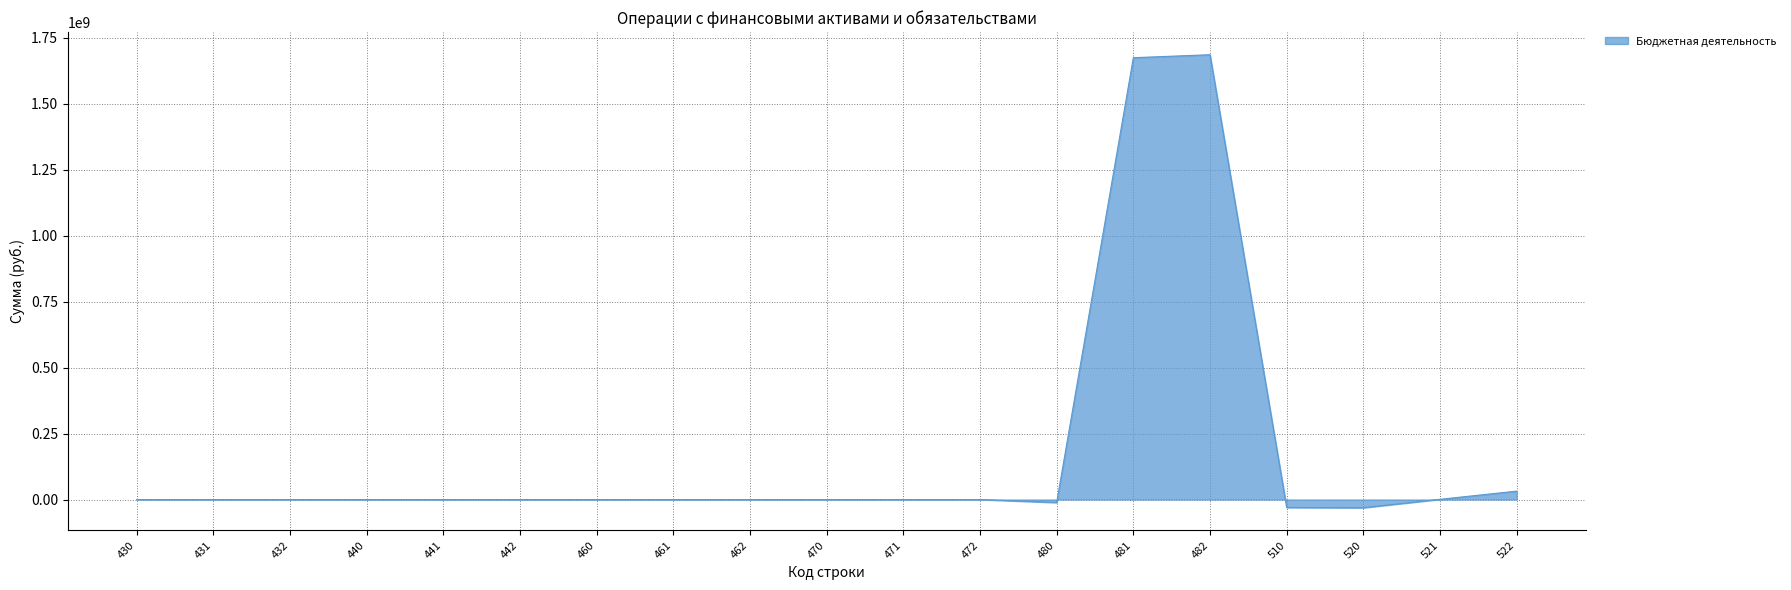

Does the chart have visible grid lines?

Yes